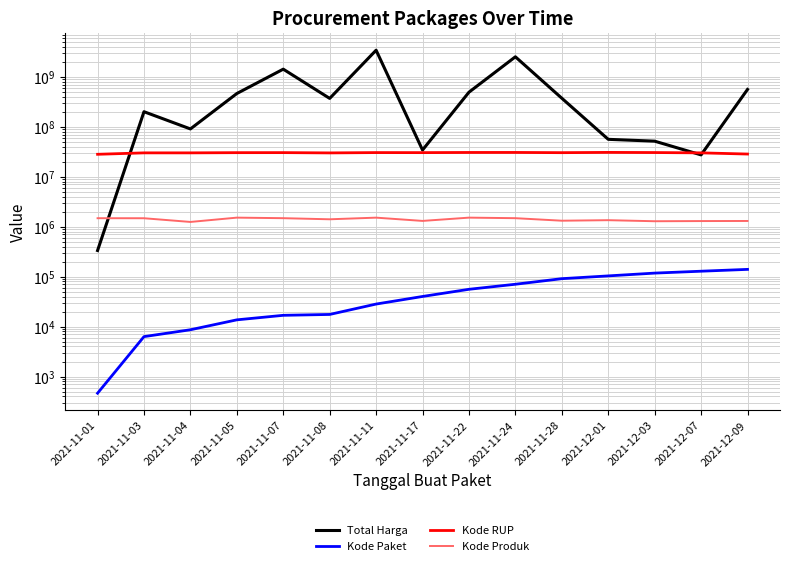

Reading left to right, transcribe all the data shown in this chart.

Total Harga: 333600	200611270	90671075	464002100	1425867900	370467800	3418963240	34292000	493000000	2521526200	373404000	56152800	51601000	27412000	559971000
Kode Paket: 464	6300	8646	13652	16823	17509	28271	40112	55826	70453	91101	103541	117783	128516	139817
Kode RUP: 28171087	30089034	30089034	30372232	30428912	30029068	30478474	30416731	30636058	30670893	30363247	30745112	30527421	30089034	28497118
Kode Produk: 1479674	1477325	1245647	1519264	1481562	1407595	1518309	1305852	1519260	1481562	1318333	1350905	1286873	1297110	1302598